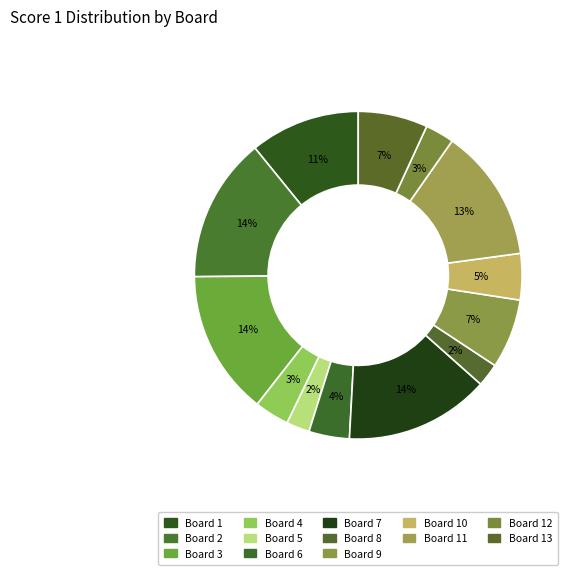

How many segments does this pie chart have?

13